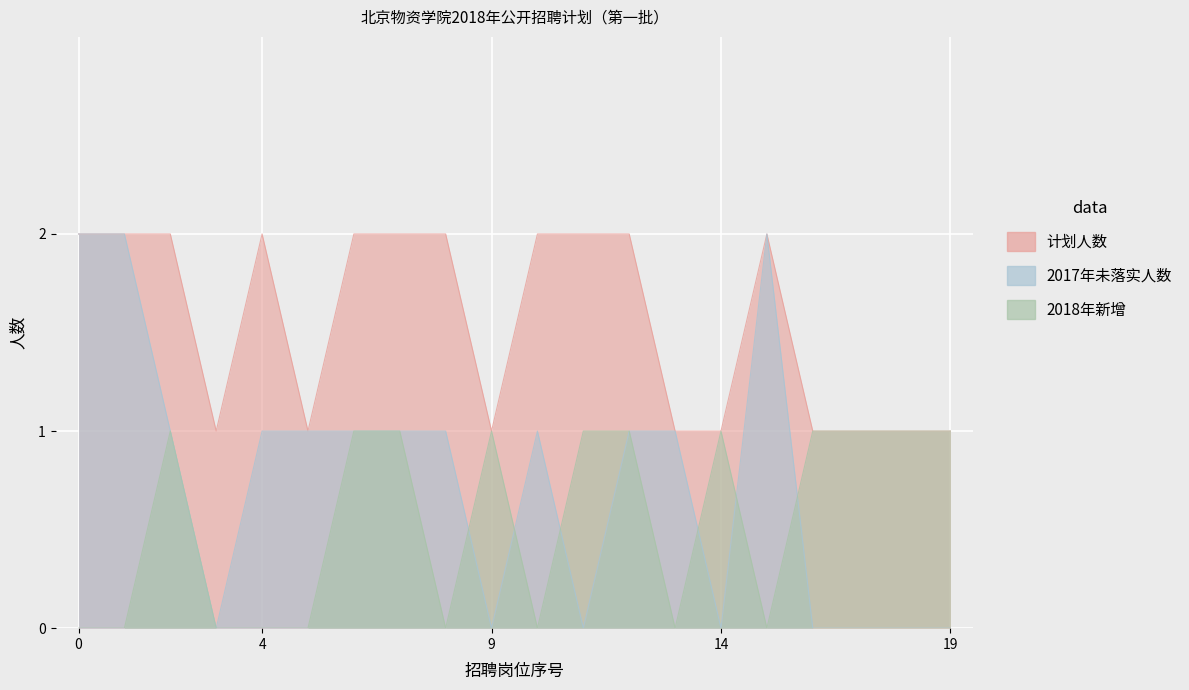

How many interior local peaks does the 2018年新增 series have?

3